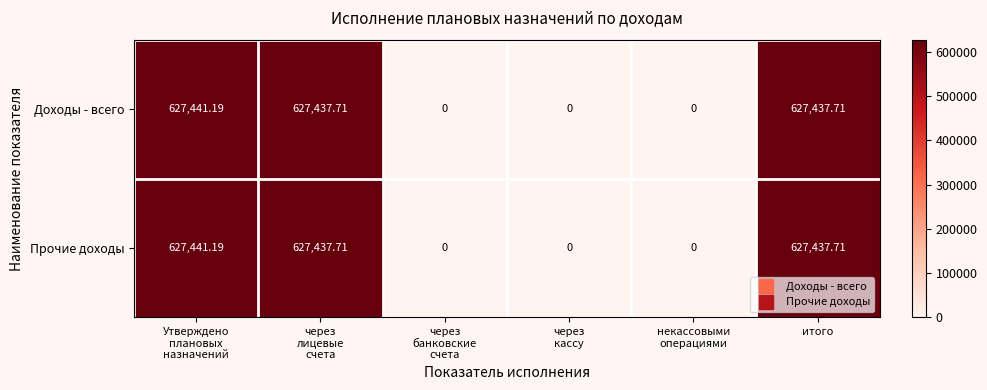

How many series are shown in this chart?

2